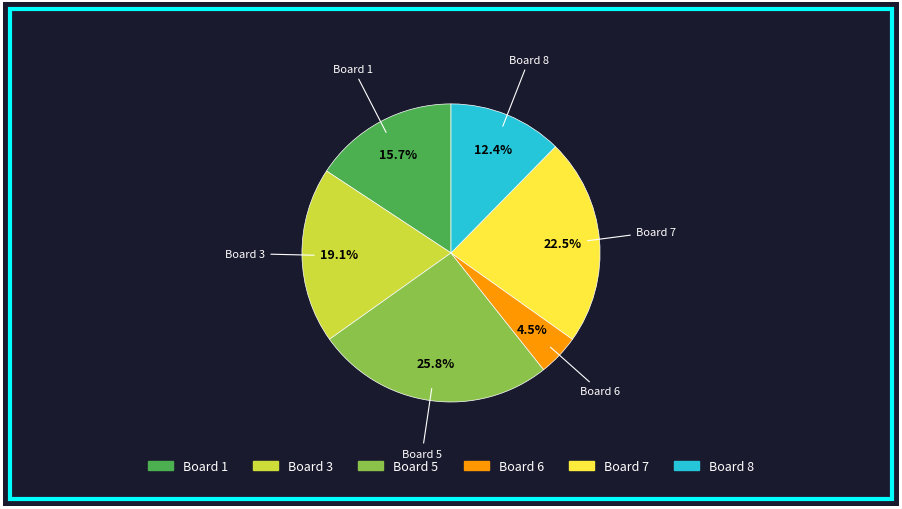

Combined, what portion of the pie is Board 3 and Board 7?

41.6%